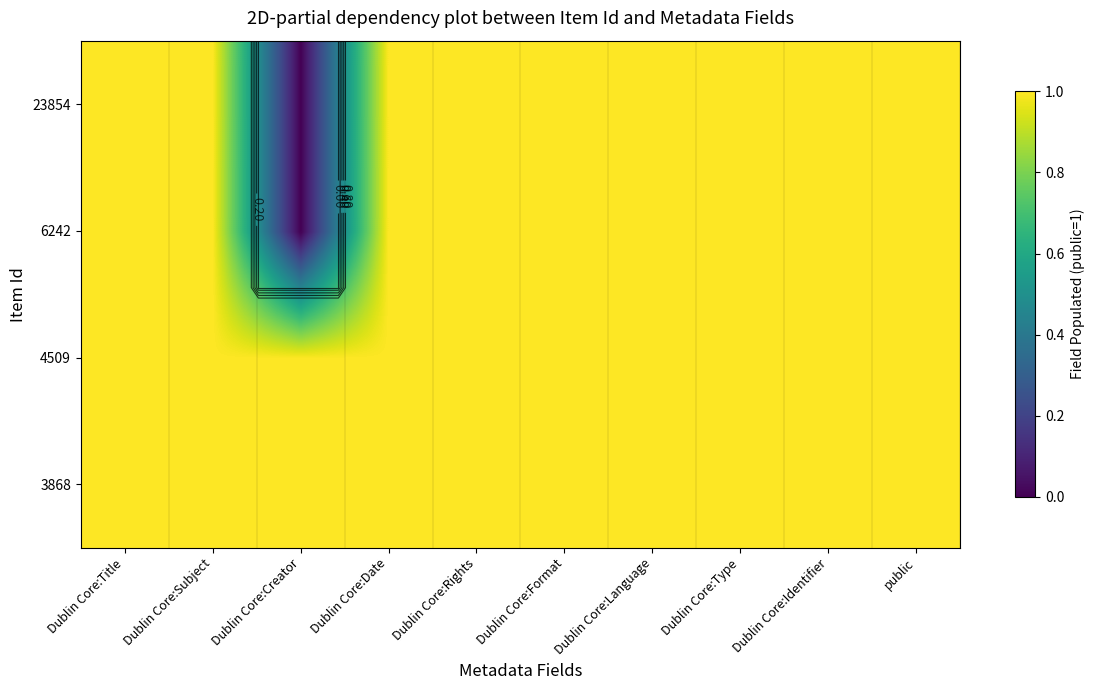

At how many categories does at least one series exceed 0?

10